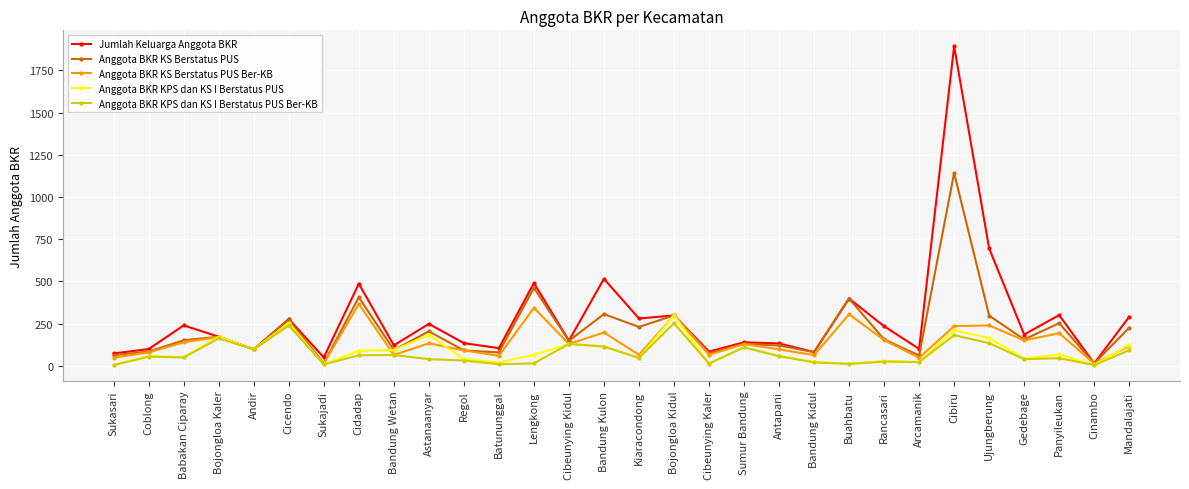

Which series has the largest range (max minus min)?

Jumlah Keluarga Anggota BKR